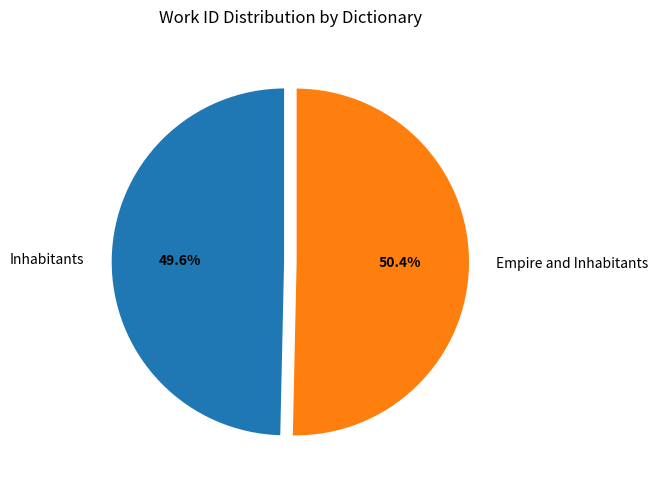

Which slice is the smallest?

Inhabitants